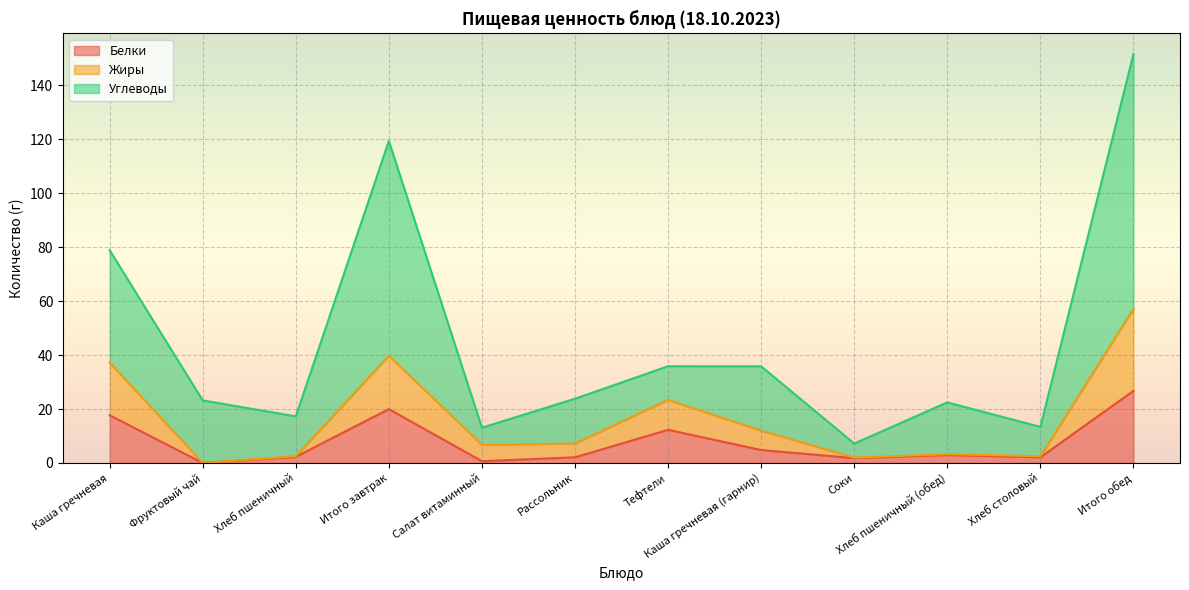

Rank the categories by Жиры value from lowest to highest.

Фруктовый чай, Соки, Хлеб столовый, Хлеб пшеничный, Хлеб пшеничный (обед), Салат витаминный, Рассольник, Каша гречневая (гарнир), Тефтели, Каша гречневая, Итого завтрак, Итого обед